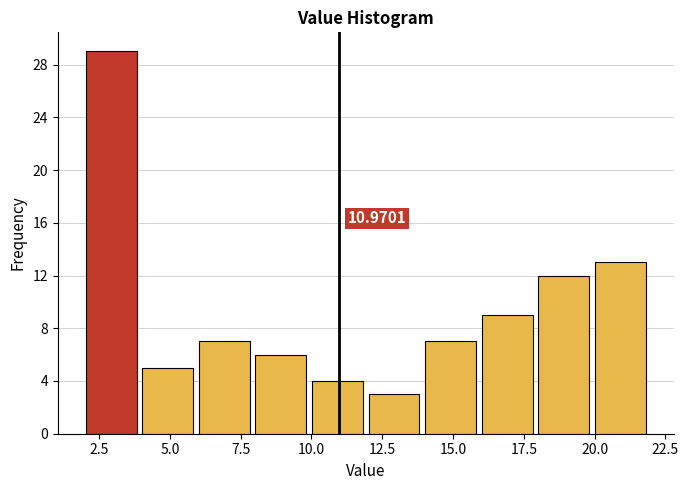

Read against the x-axis, roughly where is the centre of the tallest bar?

3.0